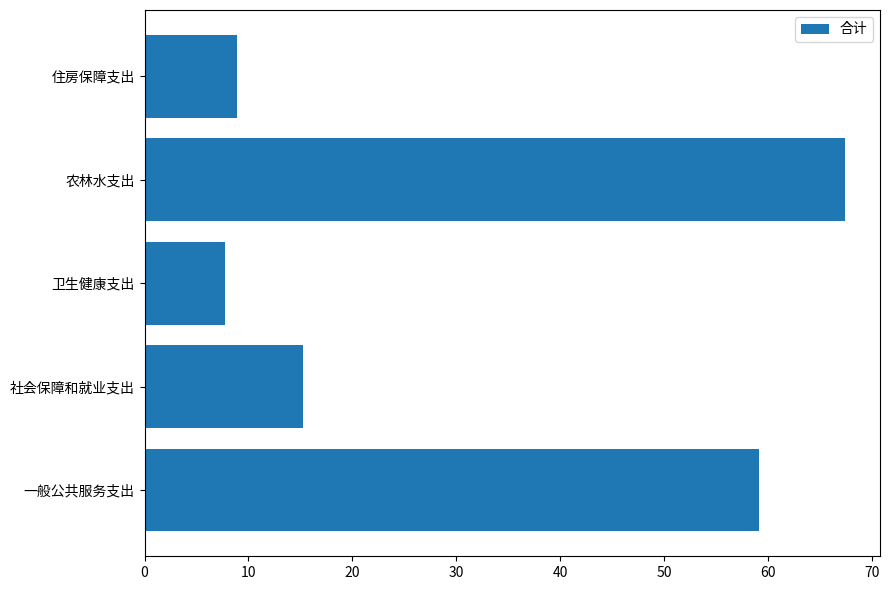

At which category does the chart reach its peak across all series?

农林水支出